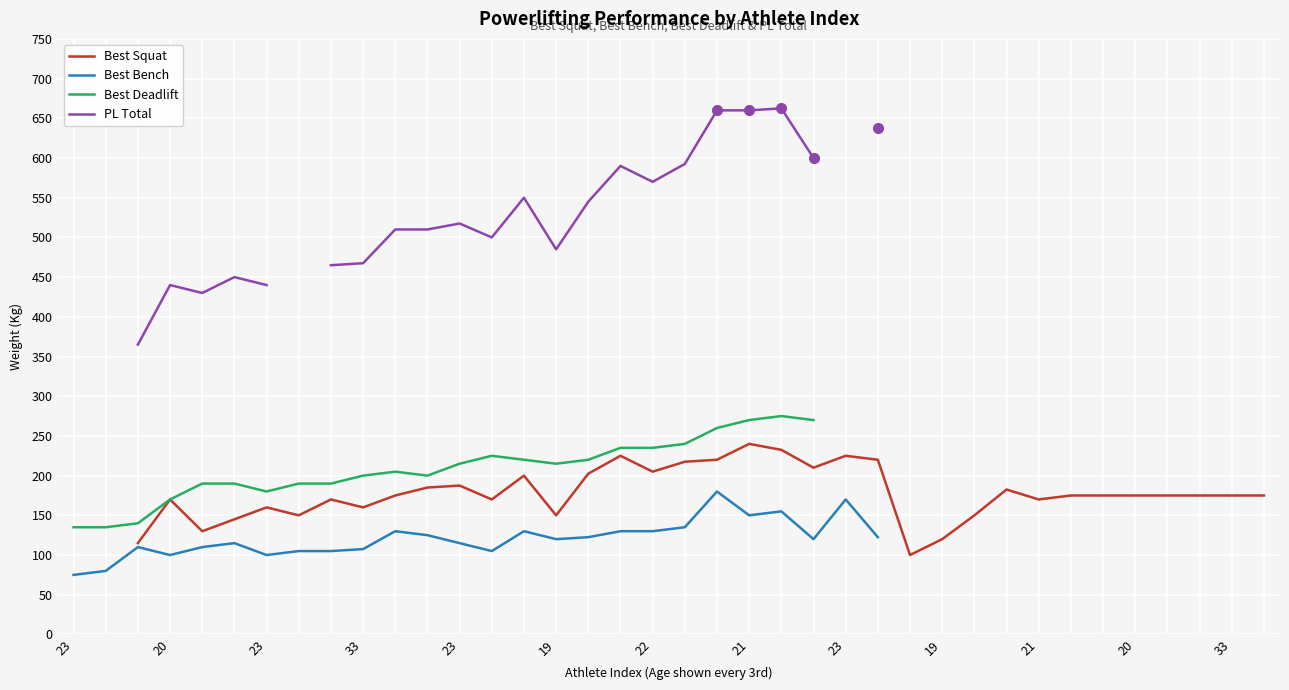

How many series are shown in this chart?

4